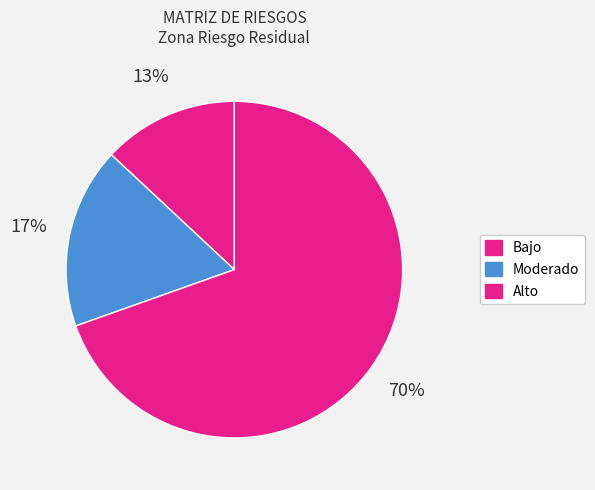

How many slices are in this pie chart?

3